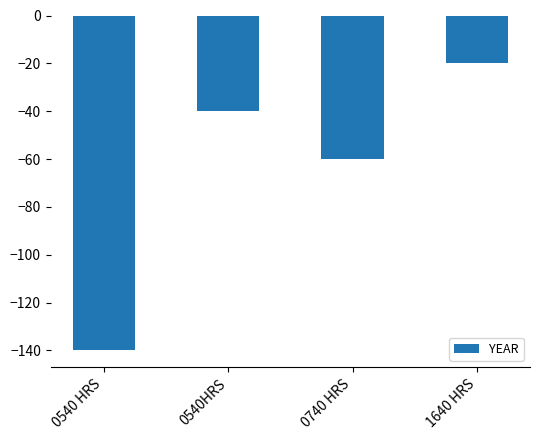

Count the values in the range -60 to -20.

3